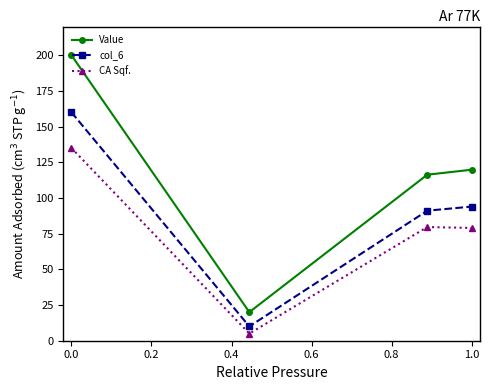

True or false: CA Sqf. and col_6 cross at least once.

False